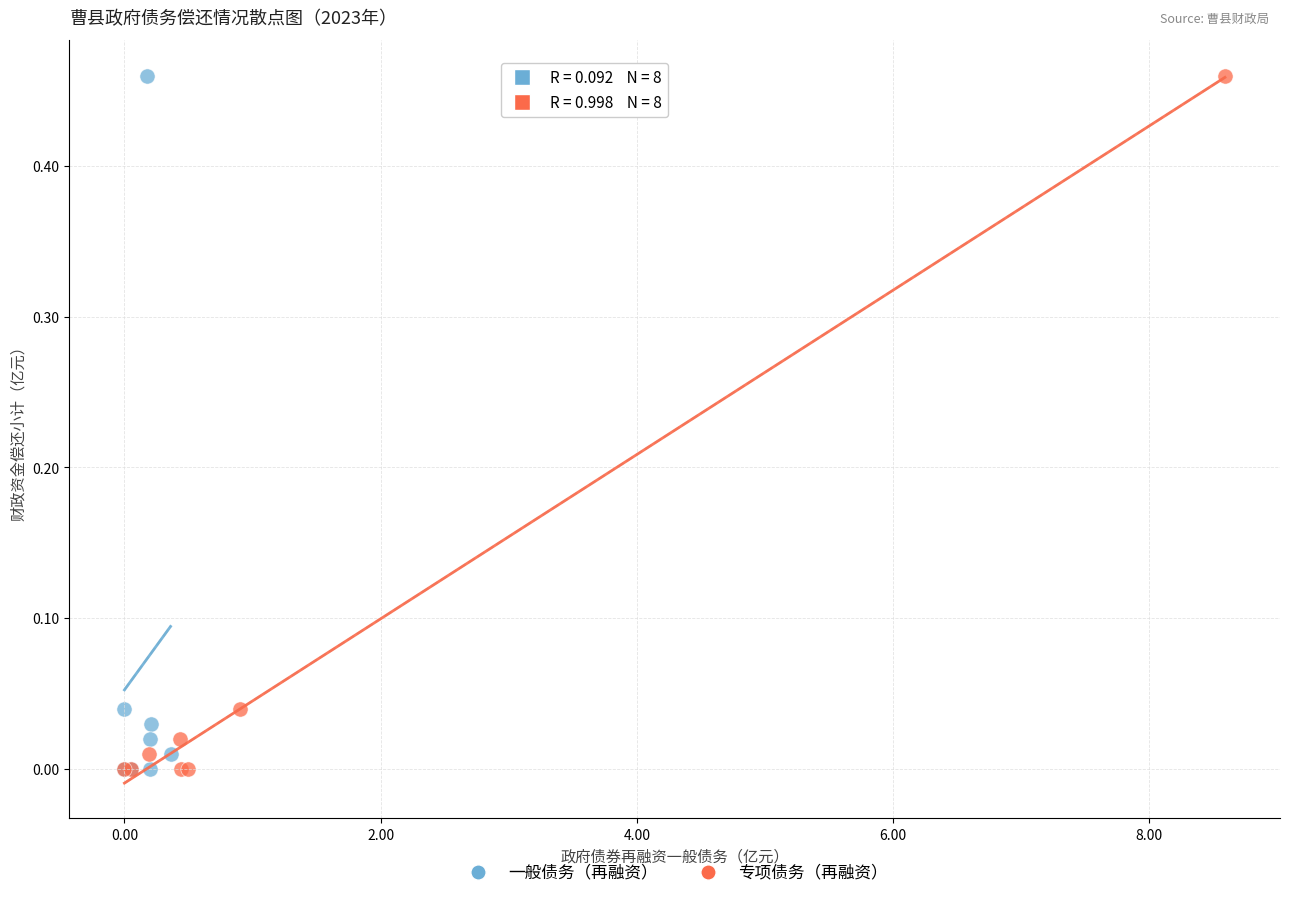

What are all the series names shown in the legend?

一般债务（再融资）, 专项债务（再融资）